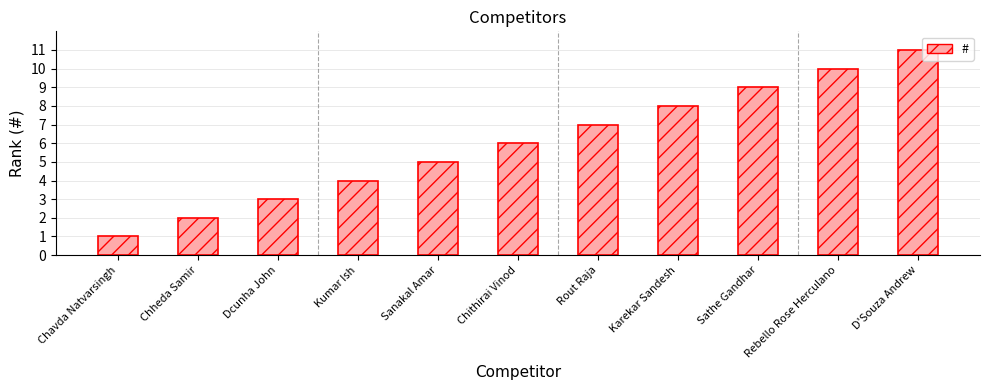

What is the label of the 1st bar from the left?

Chavda Natvarsingh